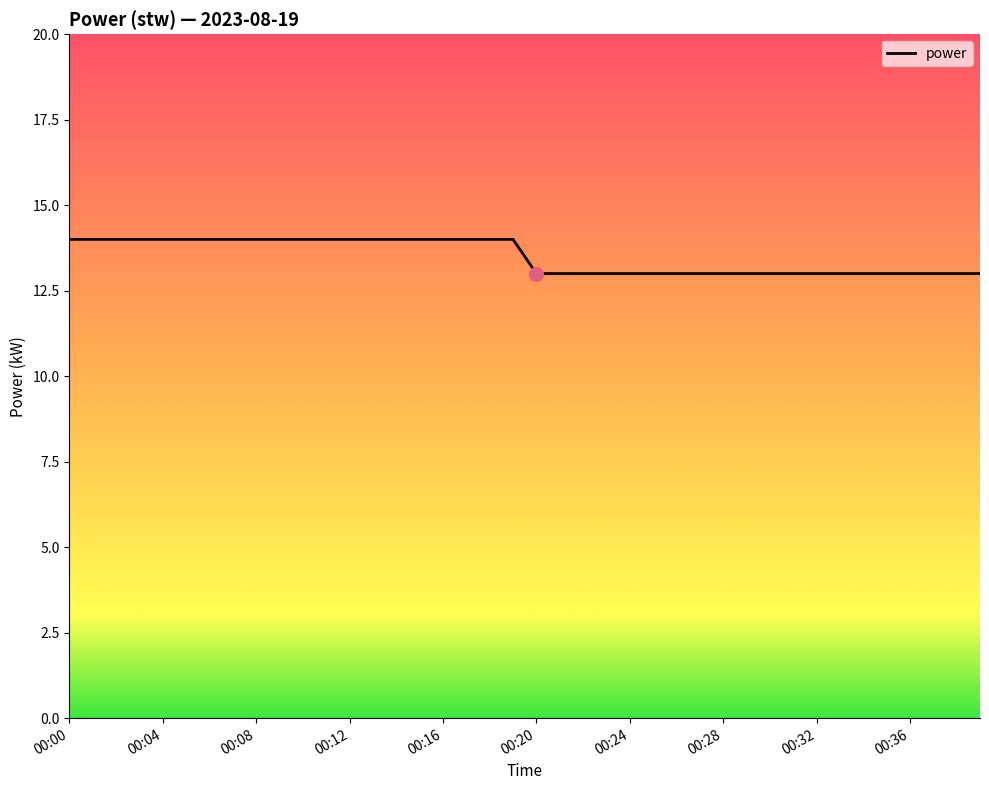

What is the maximum value shown in the chart?

14